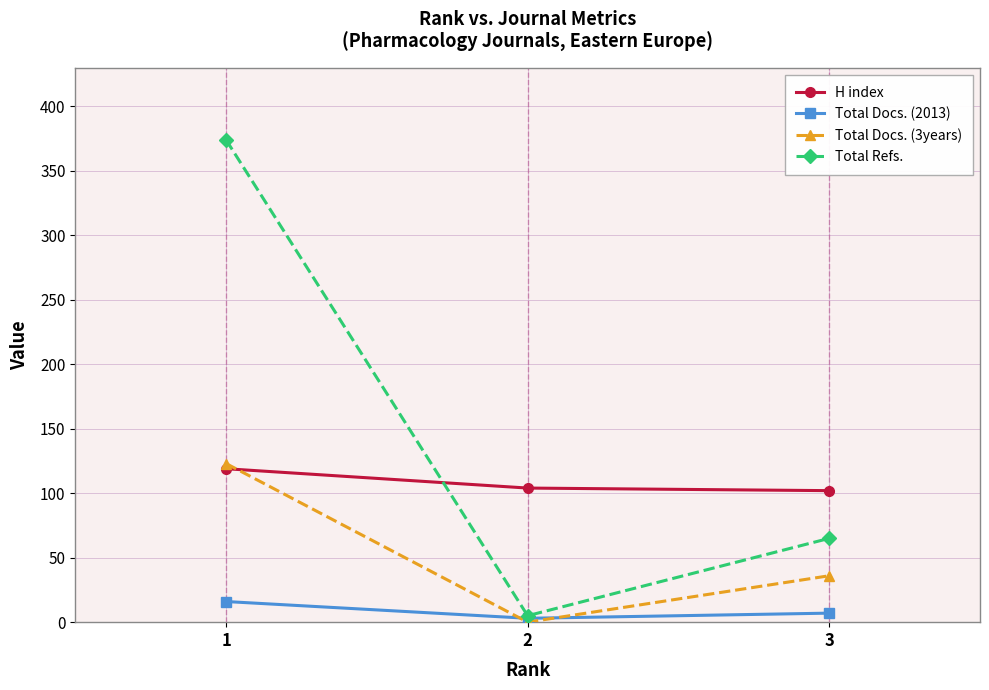

Is it true that Total Docs. (2013) equals 7 at 3?

True